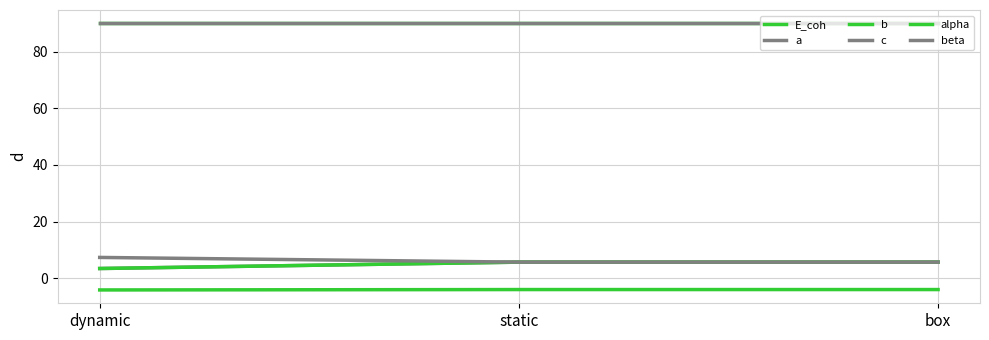

Rank the series by their maximum value, from lowest to highest.

E_coh, a, b, c, alpha, beta